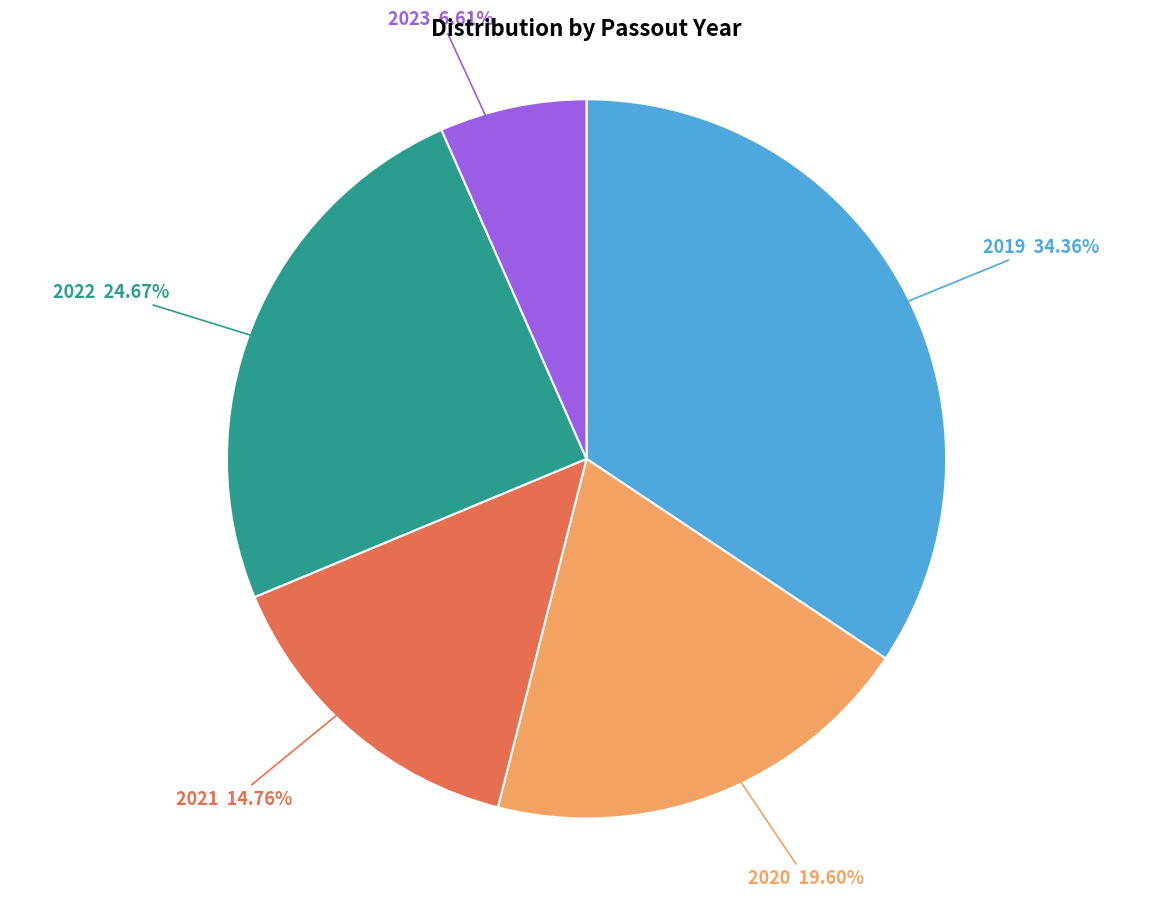

Is there a majority slice in this chart?

No